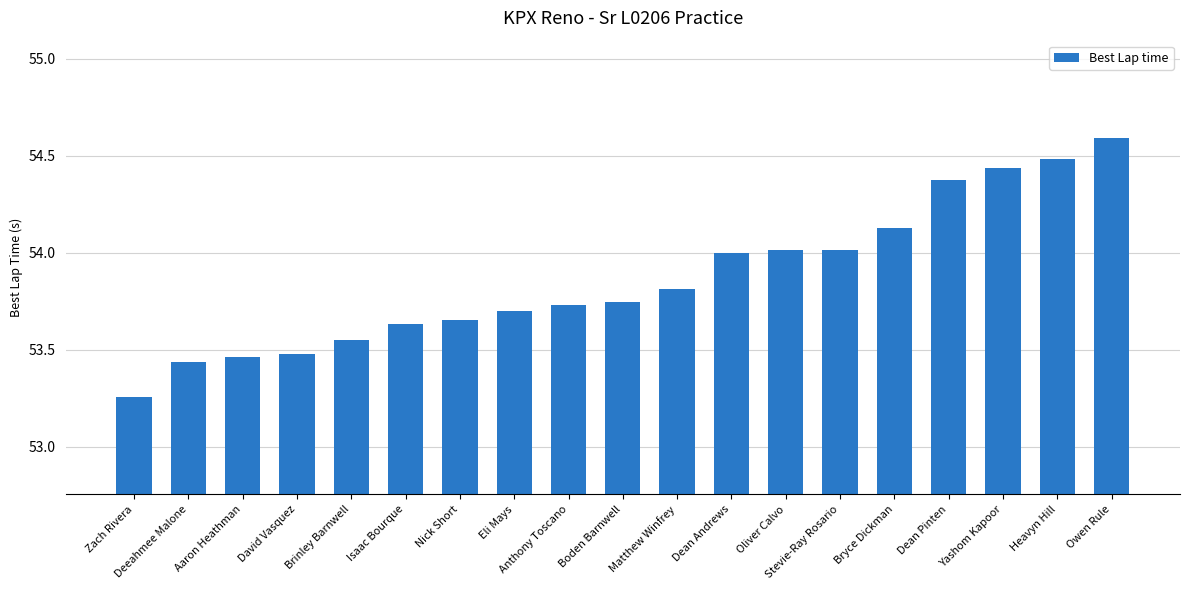

True or false: the data shows 12.0 at Brinley Barnwell.

False